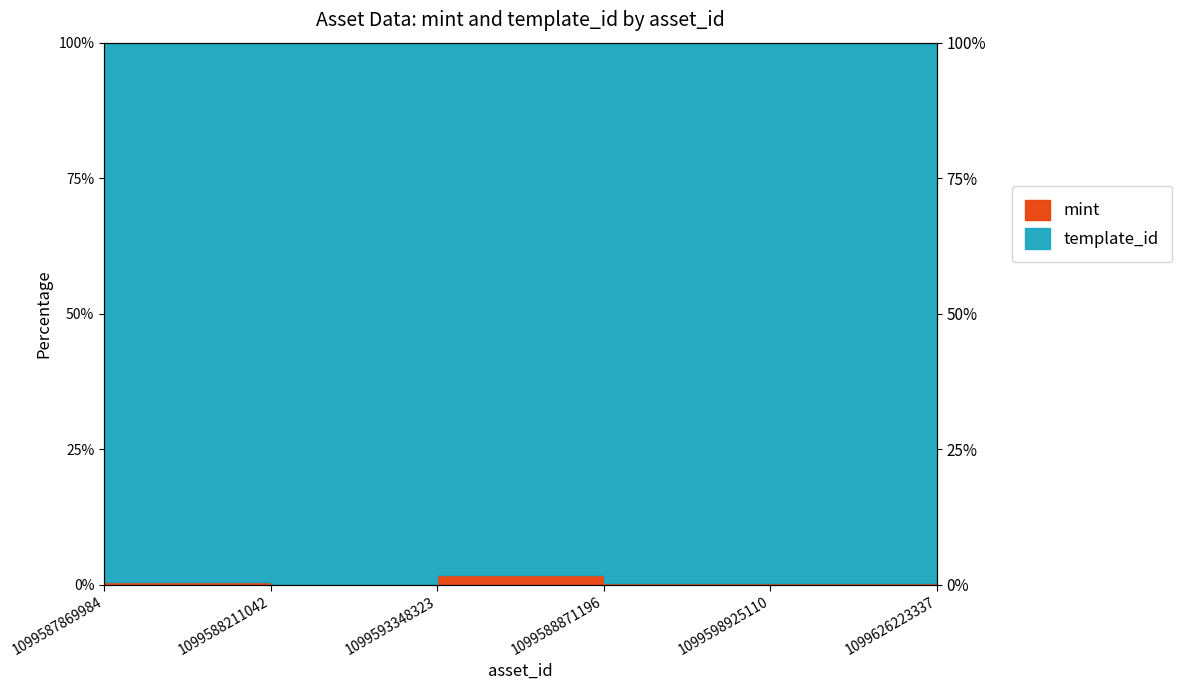

What is the label of the 6th point from the right?

1099587869984